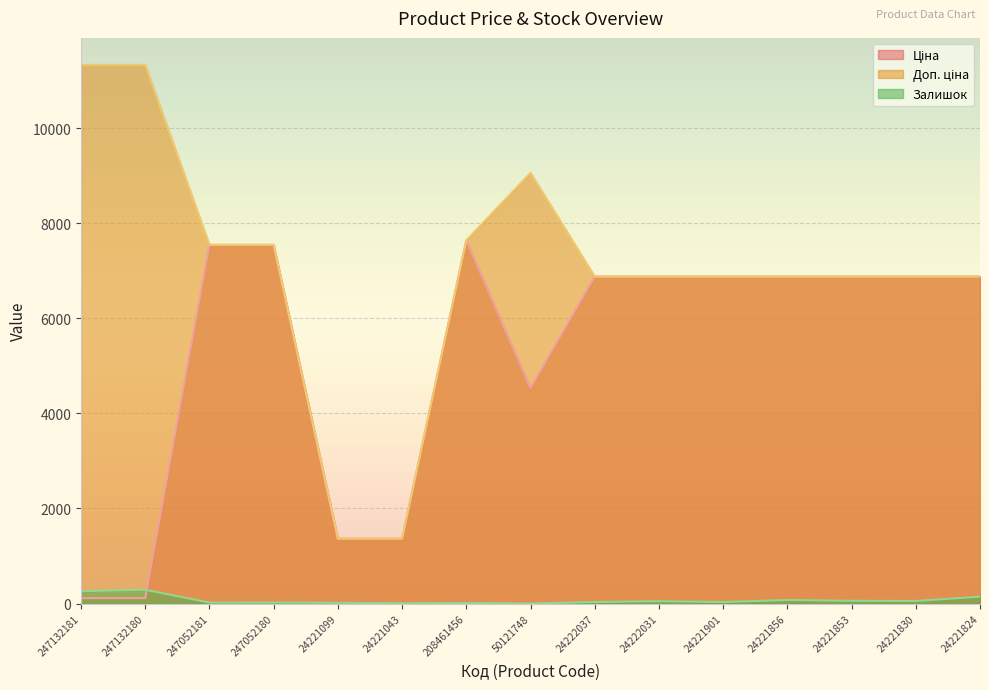

Where is the first local minimum for Ціна?

50121748